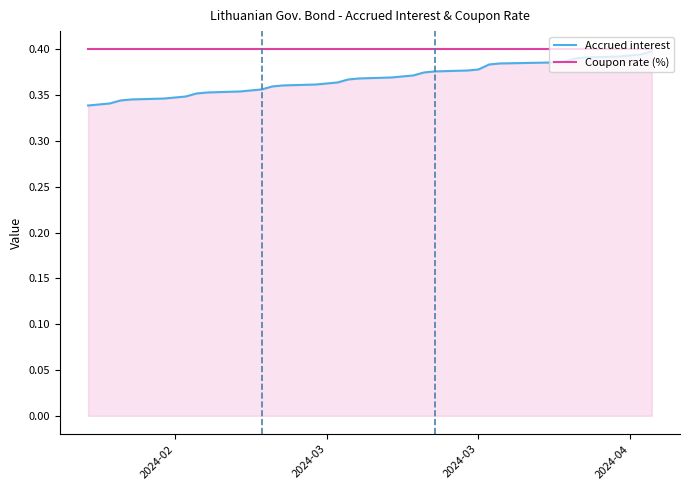

Is it true that Coupon rate (%) equals 0.2 at 2024-04?

False